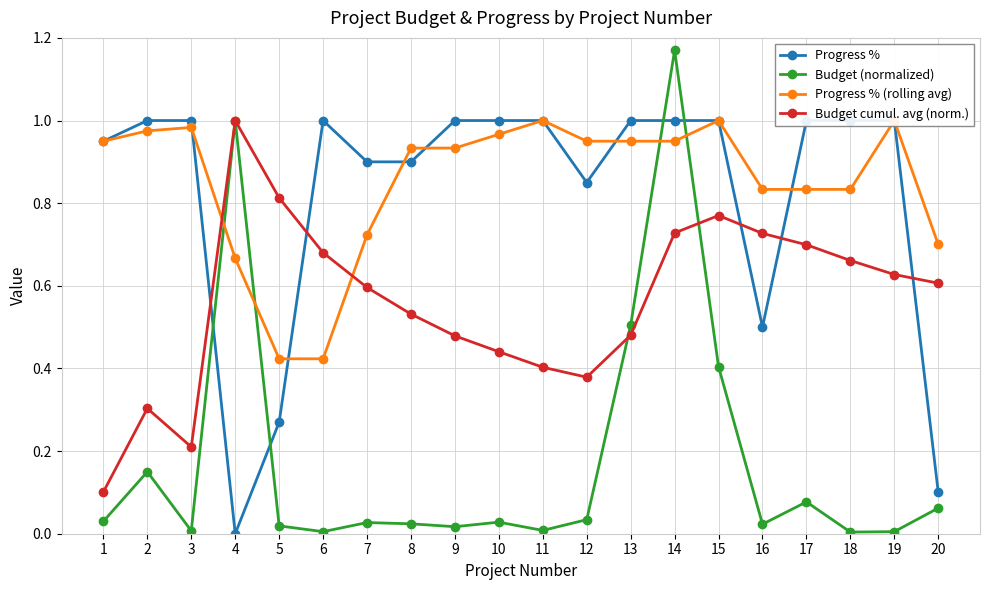

How many categories are shown in the chart?

20